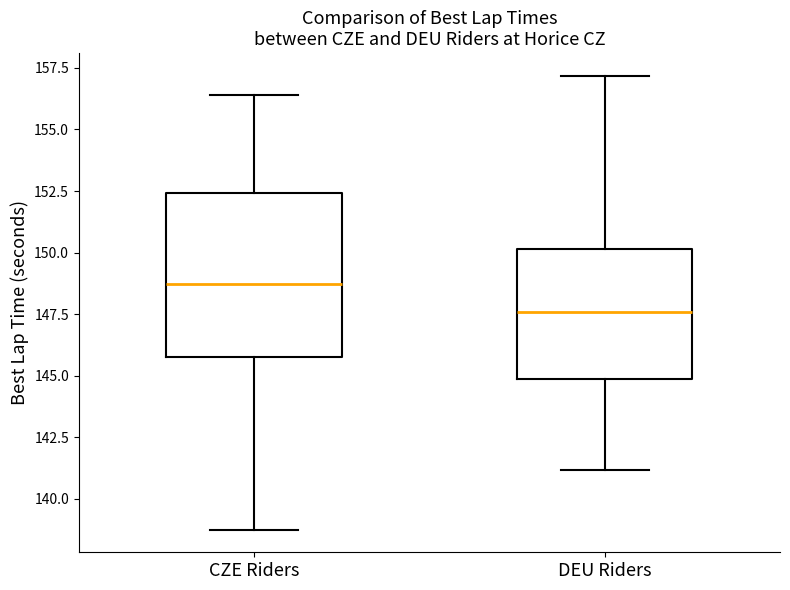

Reading left to right, read every box against the y-axis: the position of its median line, the range the box covers, and the ends of its whiskers. The values are not printed on the chart, so give them approximately, as read against the axis.

CZE Riders: median 148.5, box 146.0 to 152.5, whiskers 139.0 to 156.5
DEU Riders: median 147.5, box 145.0 to 150.0, whiskers 141.0 to 157.0